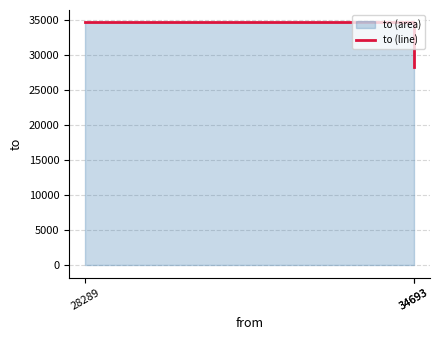

Between 28289 and 34693, which is larger?

28289